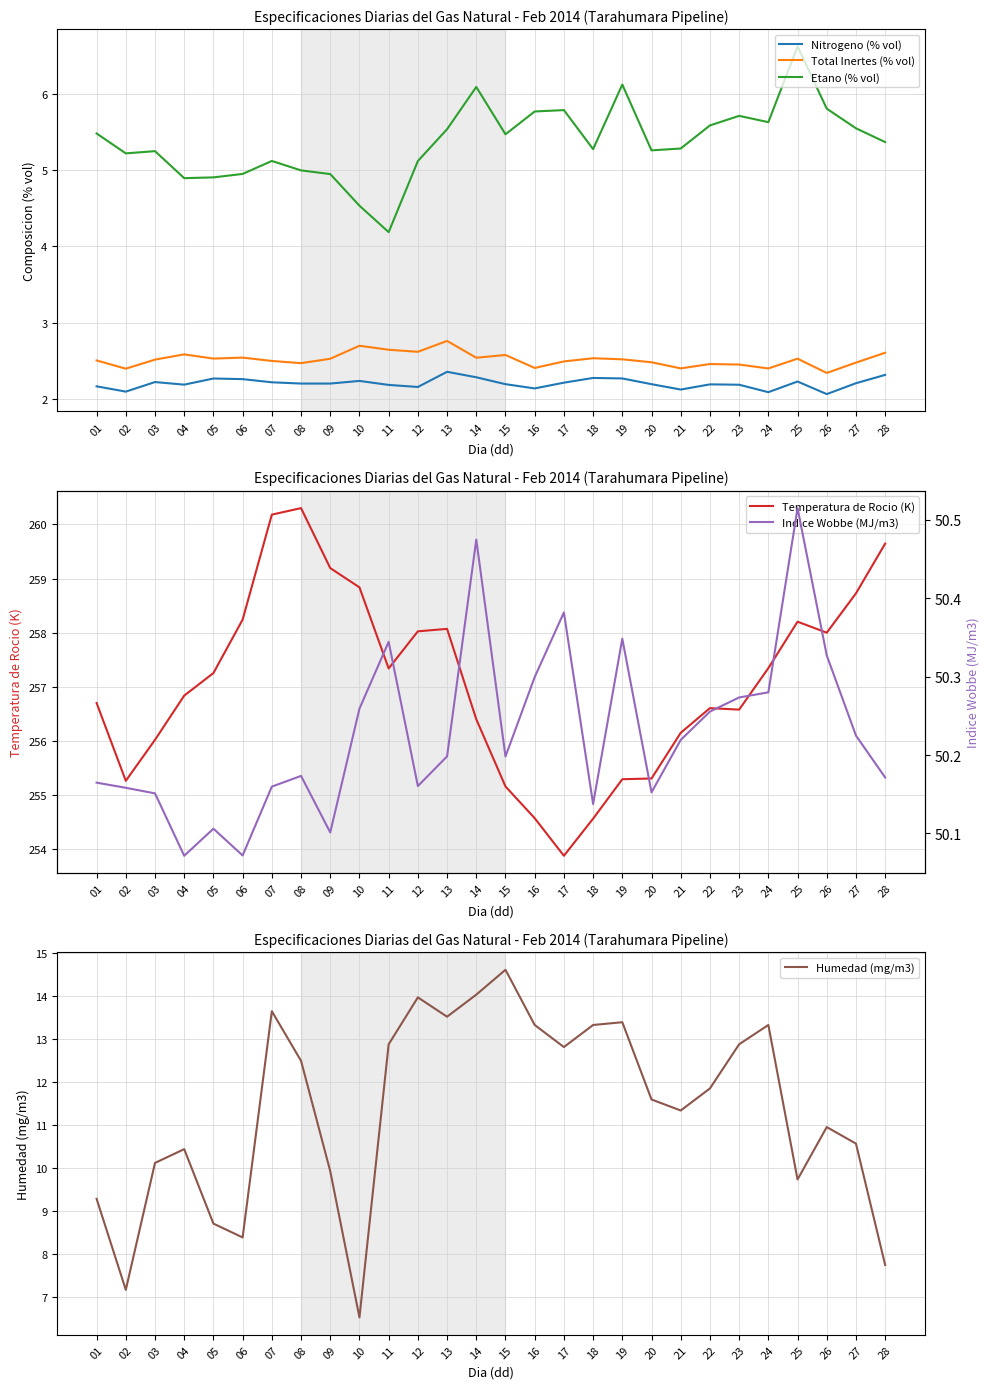

What are all the series names shown in the legend?

Nitrogeno (% vol), Total Inertes (% vol), Etano (% vol), Temperatura de Rocio (K), Humedad (mg/m3), Indice Wobbe (MJ/m3)